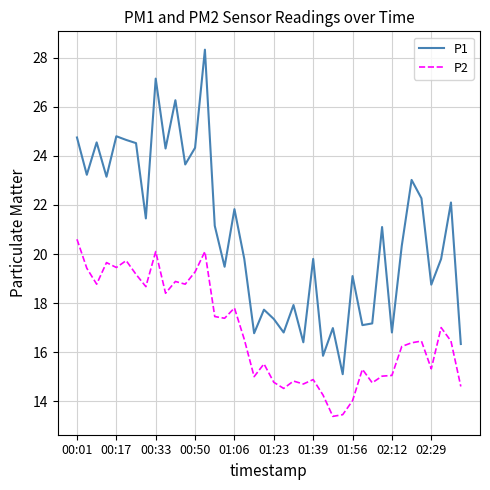

True or false: P2 and P1 intersect in this chart.

False